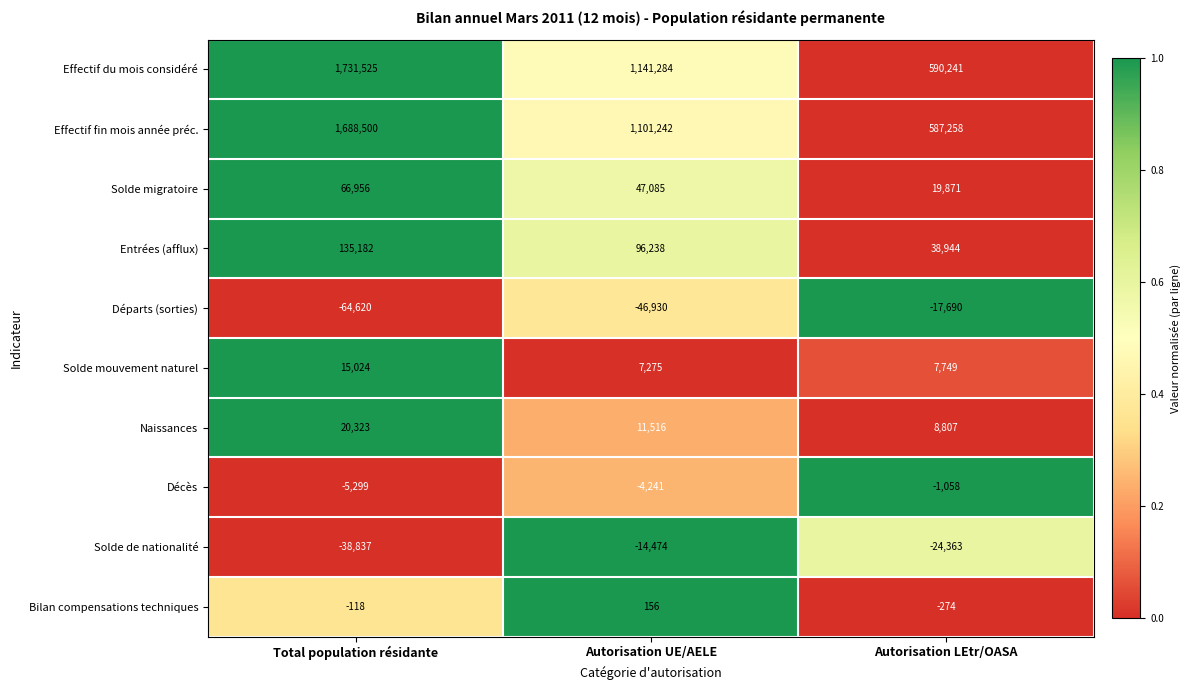

At which label does Solde migratoire first exceed 47085?

Total population résidante